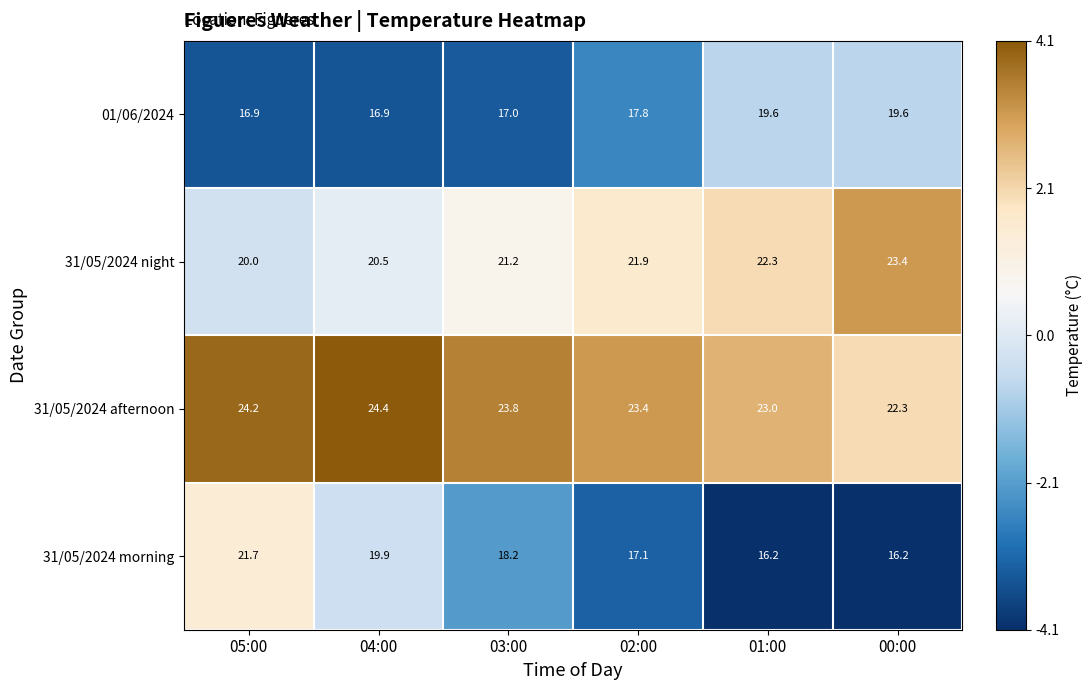

Rank the series by their maximum value, from highest to lowest.

31/05/2024 afternoon, 31/05/2024 night, 31/05/2024 morning, 01/06/2024